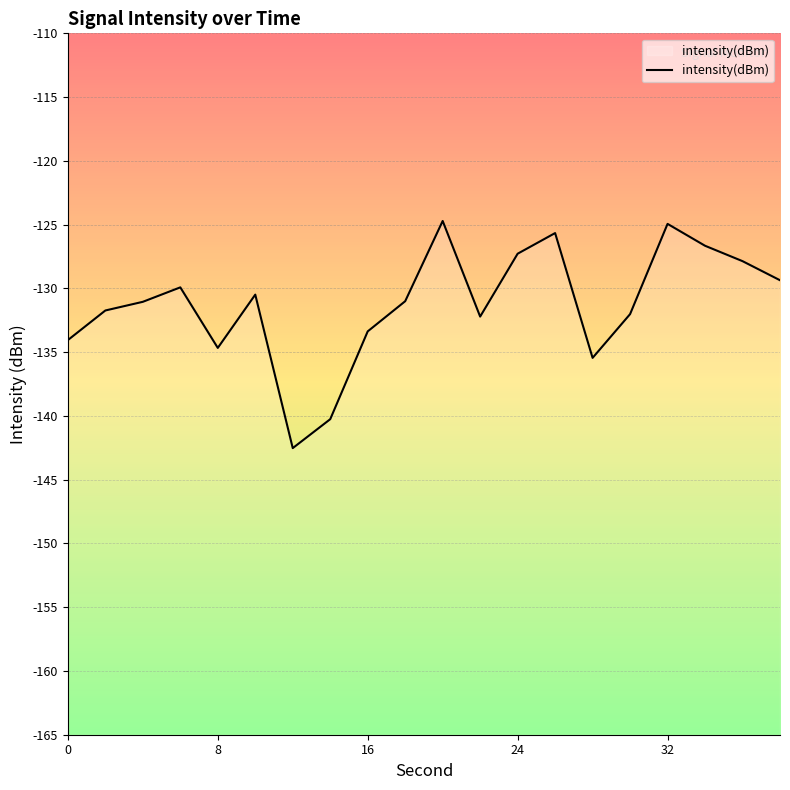

What is the smallest value displayed?

-142.5